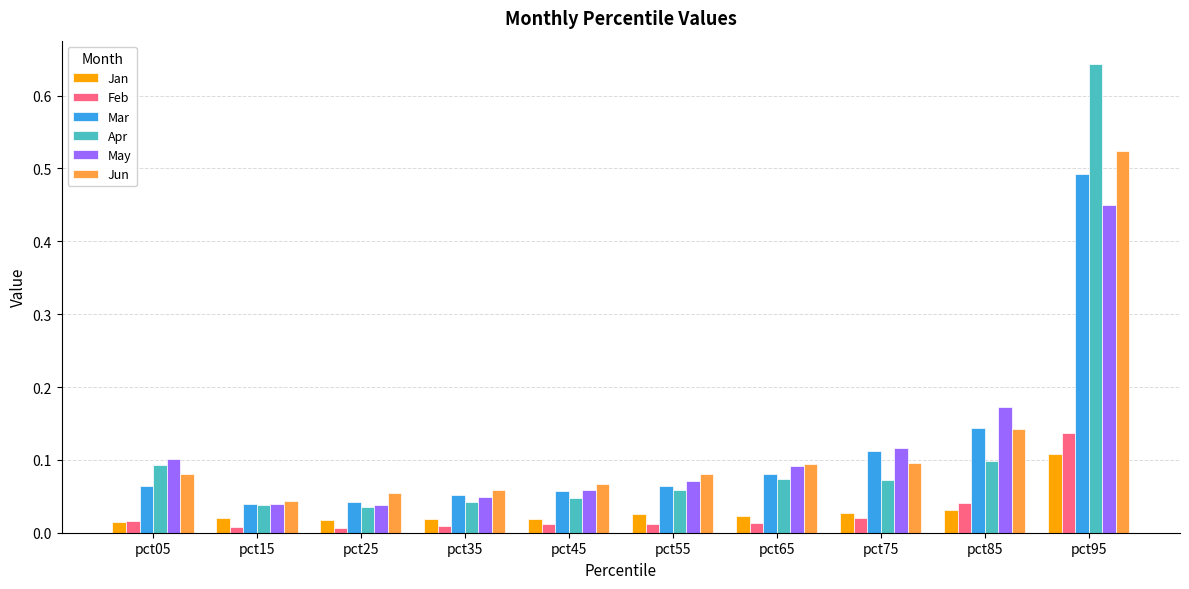

At which category is the sum across all series the highest?

pct95